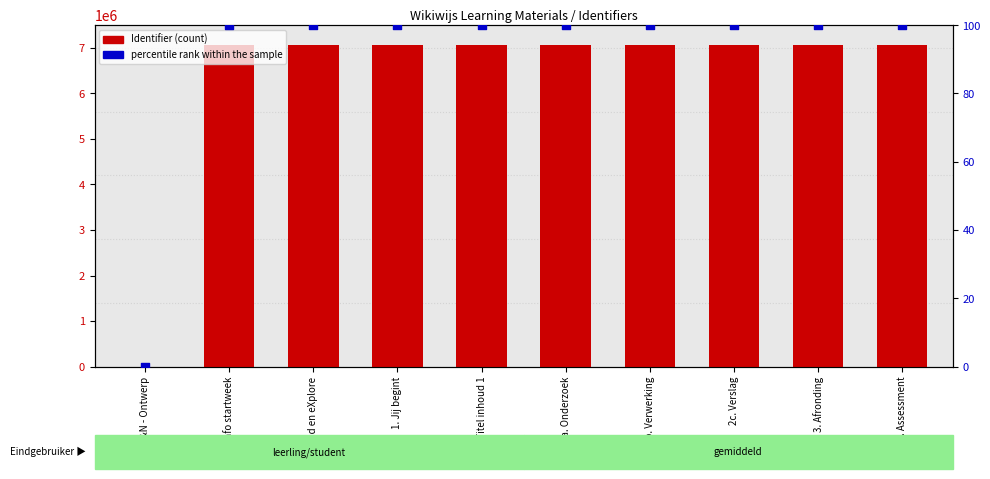

Which series reaches the minimum Y coordinate?

Identifier